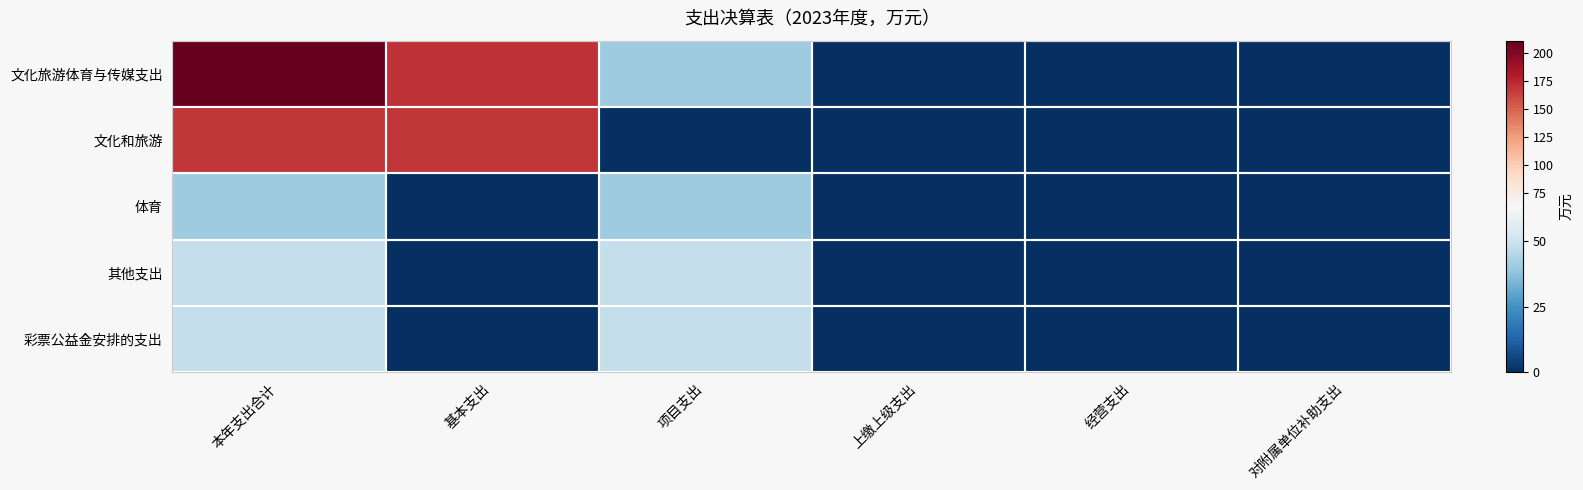

At which category is the sum across all series the highest?

本年支出合计